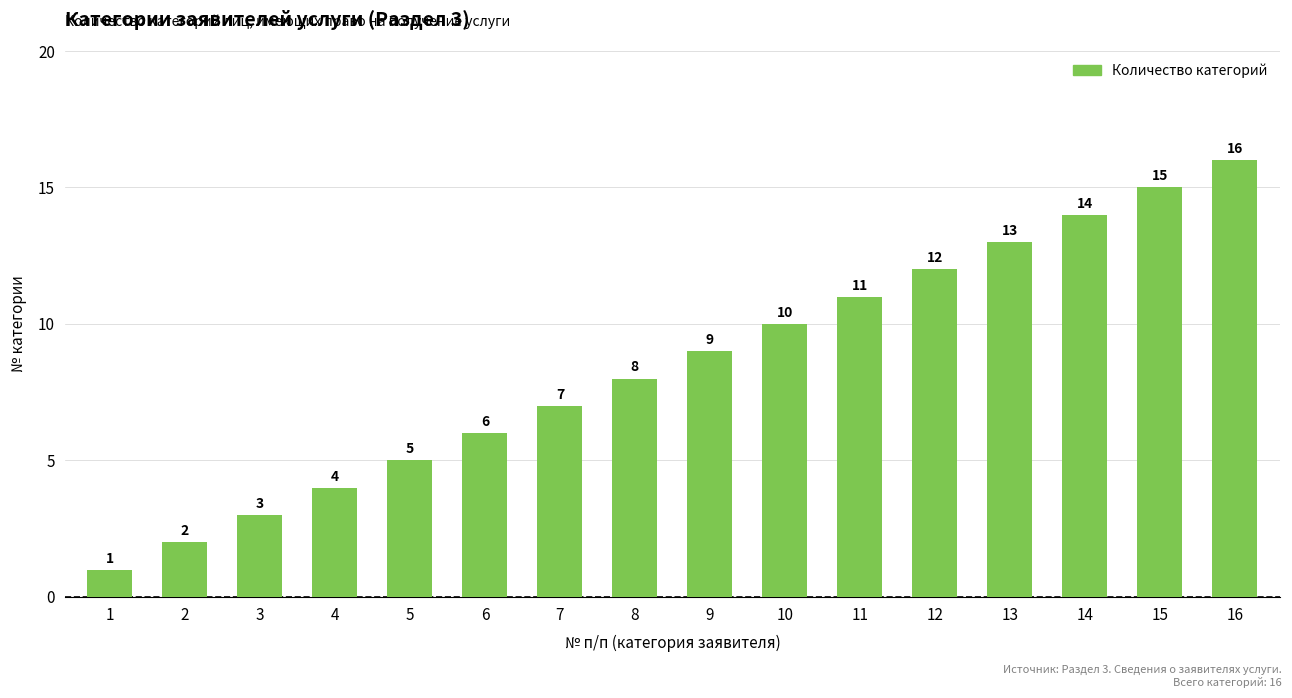

What is the maximum value shown in the chart?

16